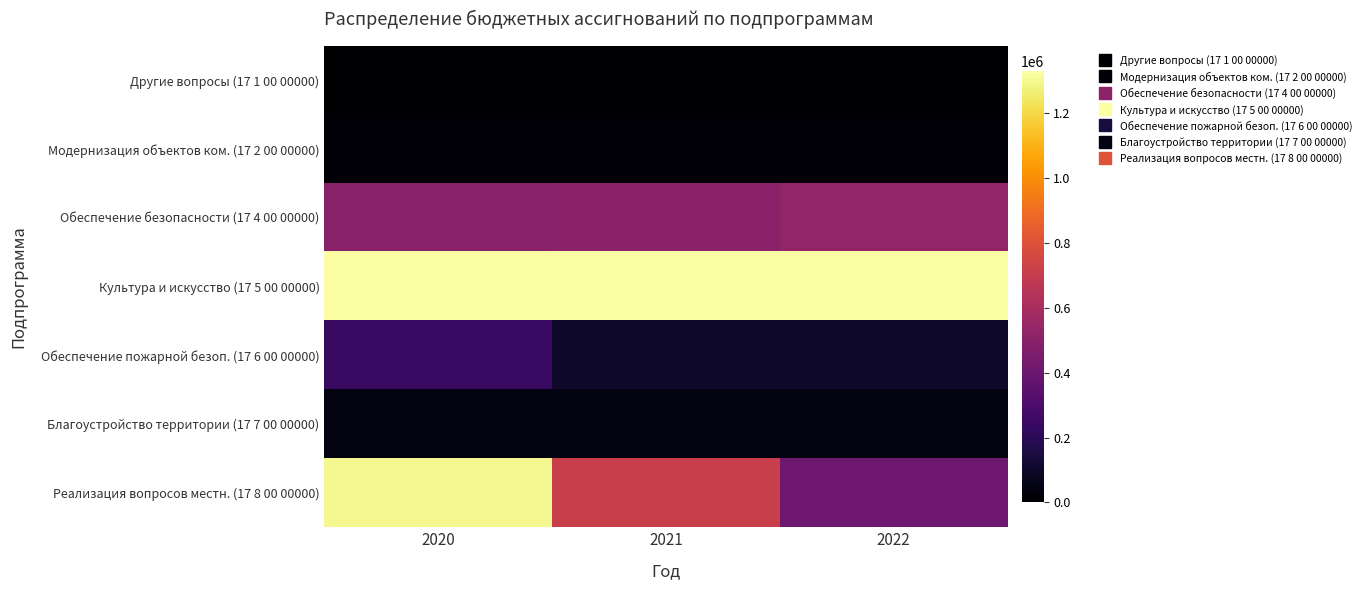

Which label corresponds to the smallest value in the chart?

2020